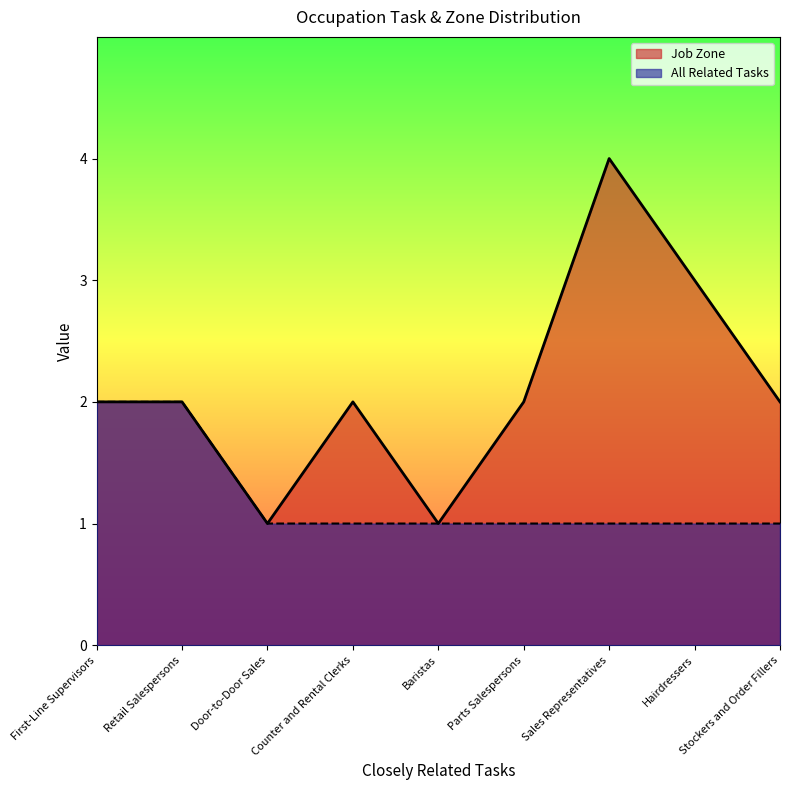

What is the difference between the second highest and minimum values in the All Related Tasks series?

1